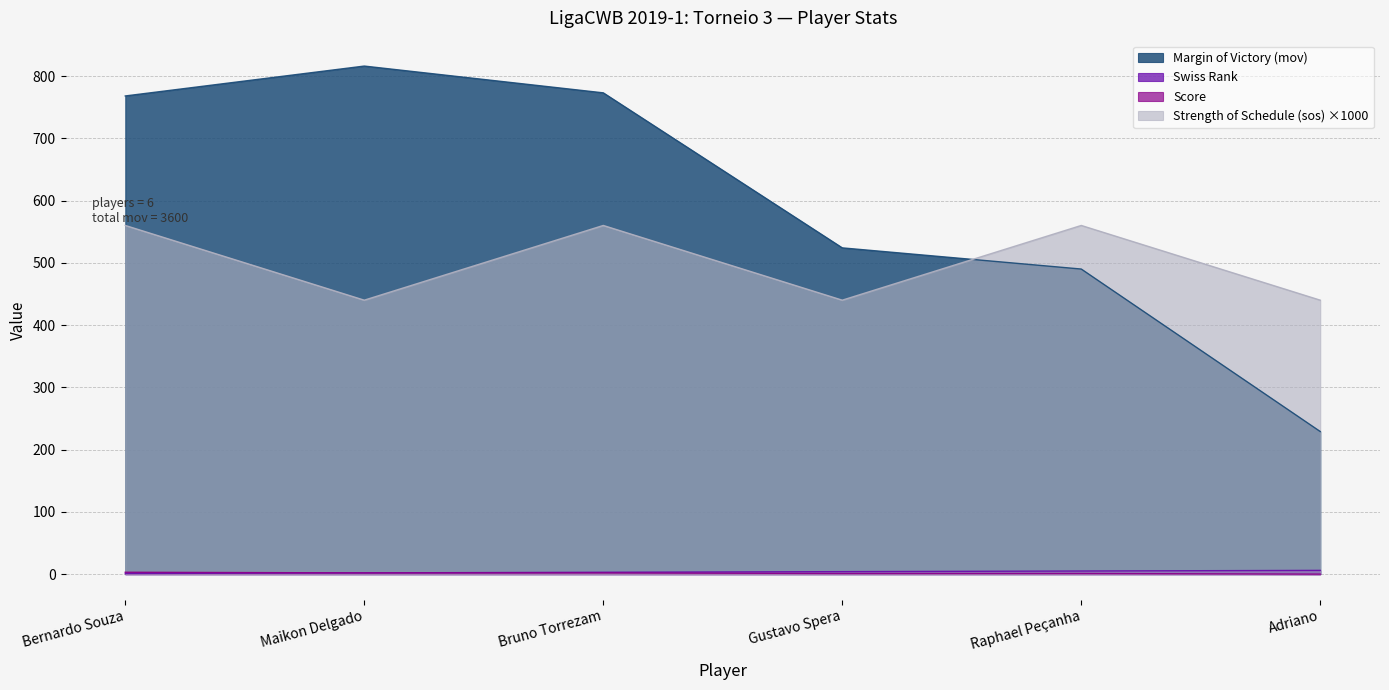

Which series has the largest range (max minus min)?

Margin of Victory (mov)